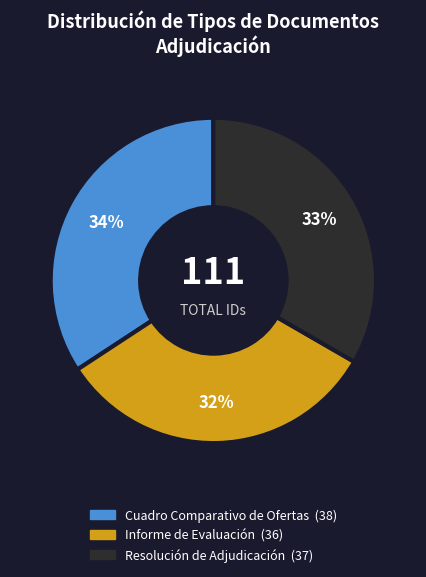

How many slices are in this pie chart?

3